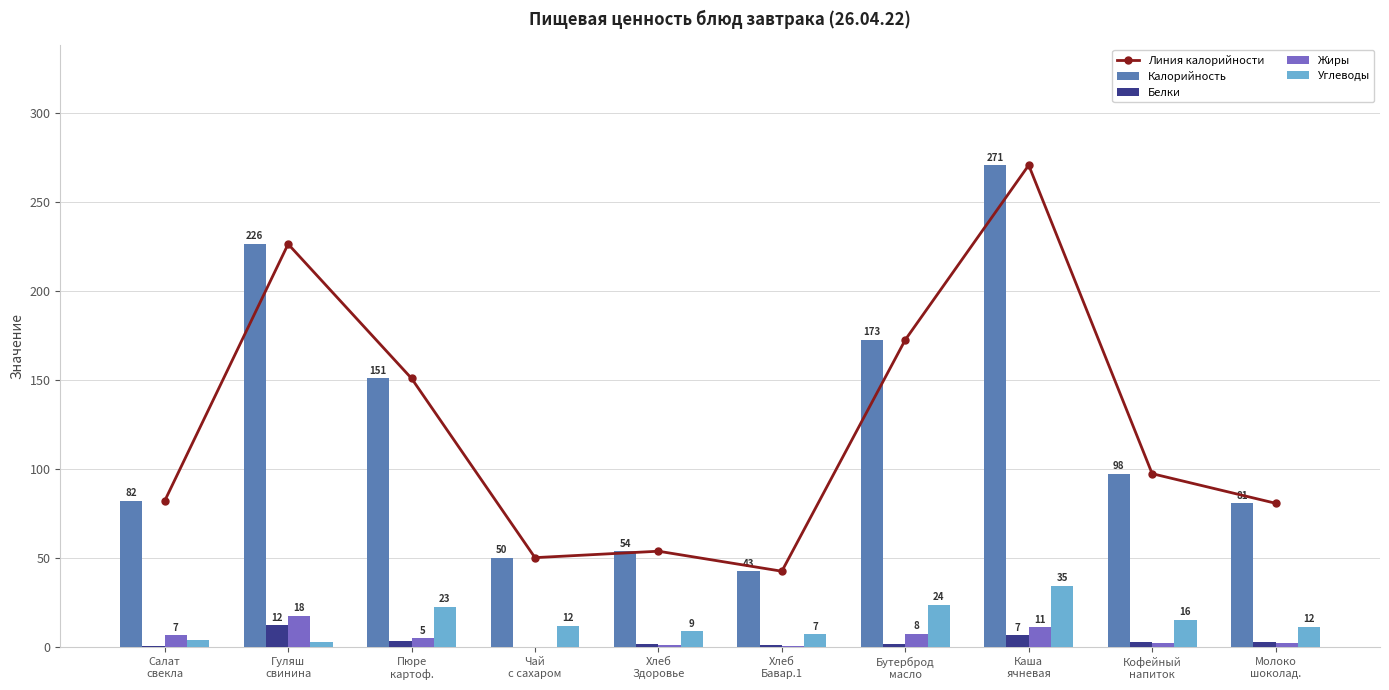

At which category is the sum across all series the highest?

Каша
ячневая